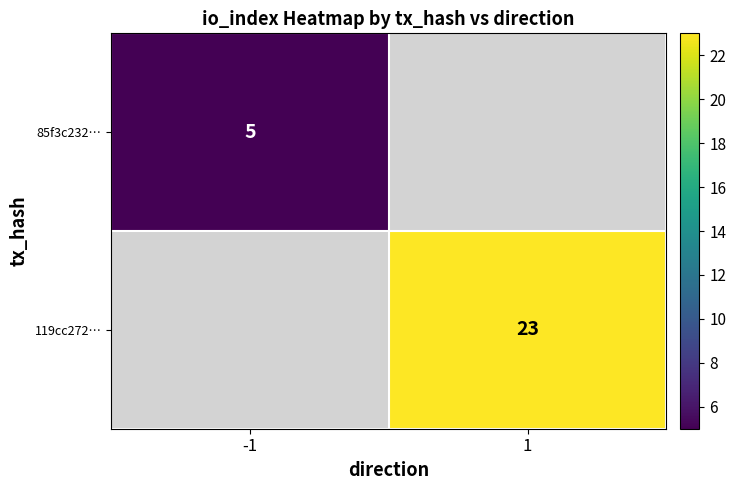

True or false: 85f3c232… has a value of 3 at -1.

False